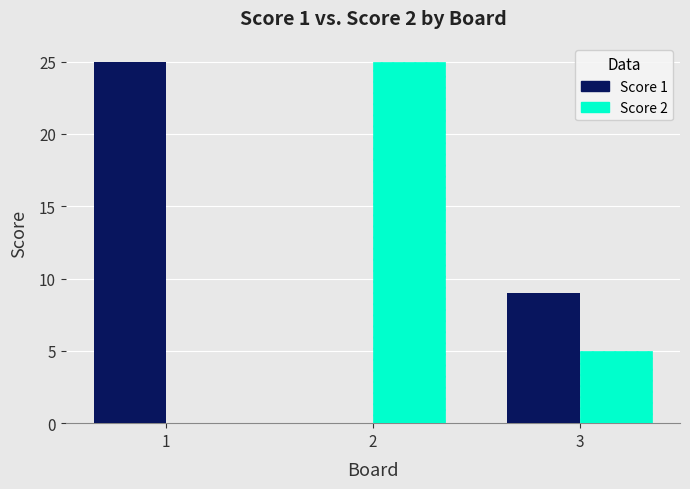

Reading left to right, extract all data points from this chart.

Score 1: 1=25	2=0	3=9
Score 2: 1=0	2=25	3=5